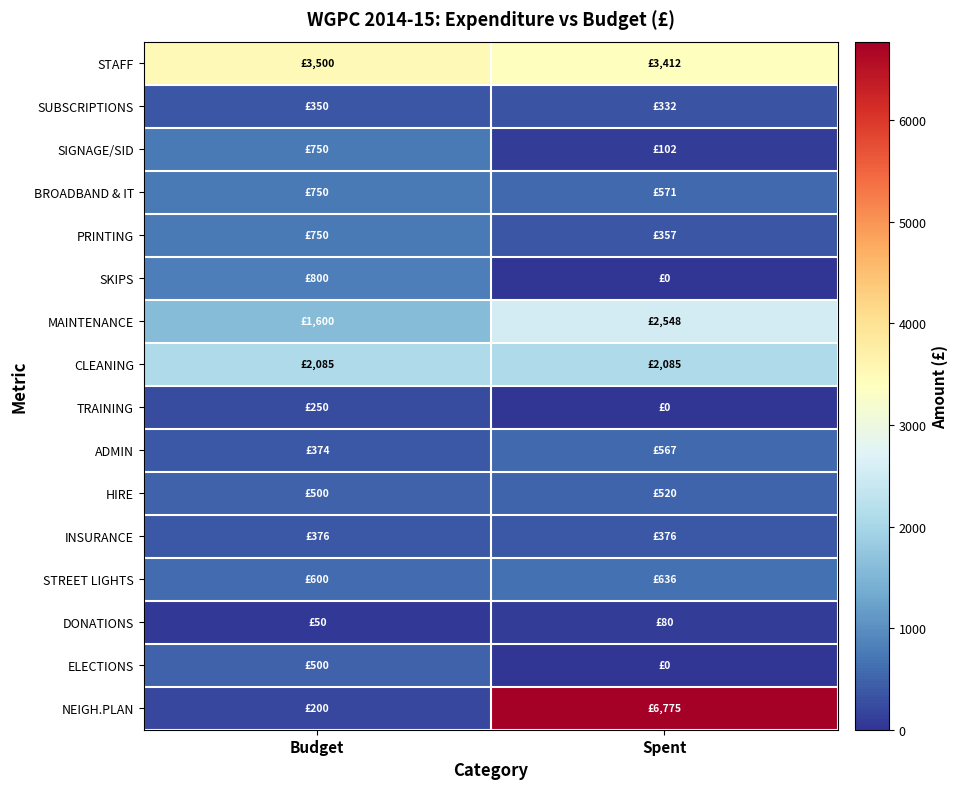

At which category does the chart reach its peak across all series?

Spent